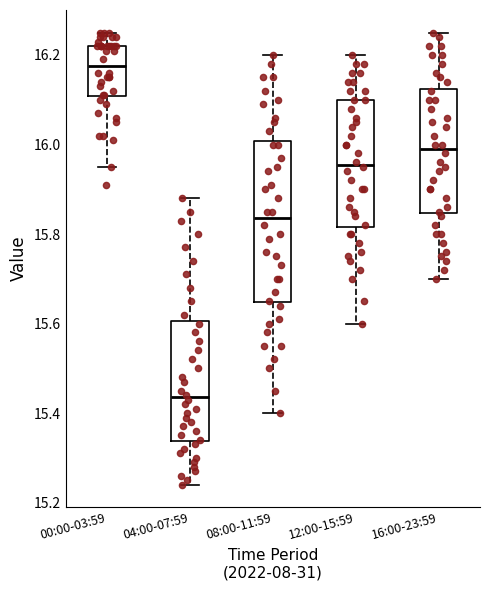

Which box's median line is the lowest?

04:00-07:59